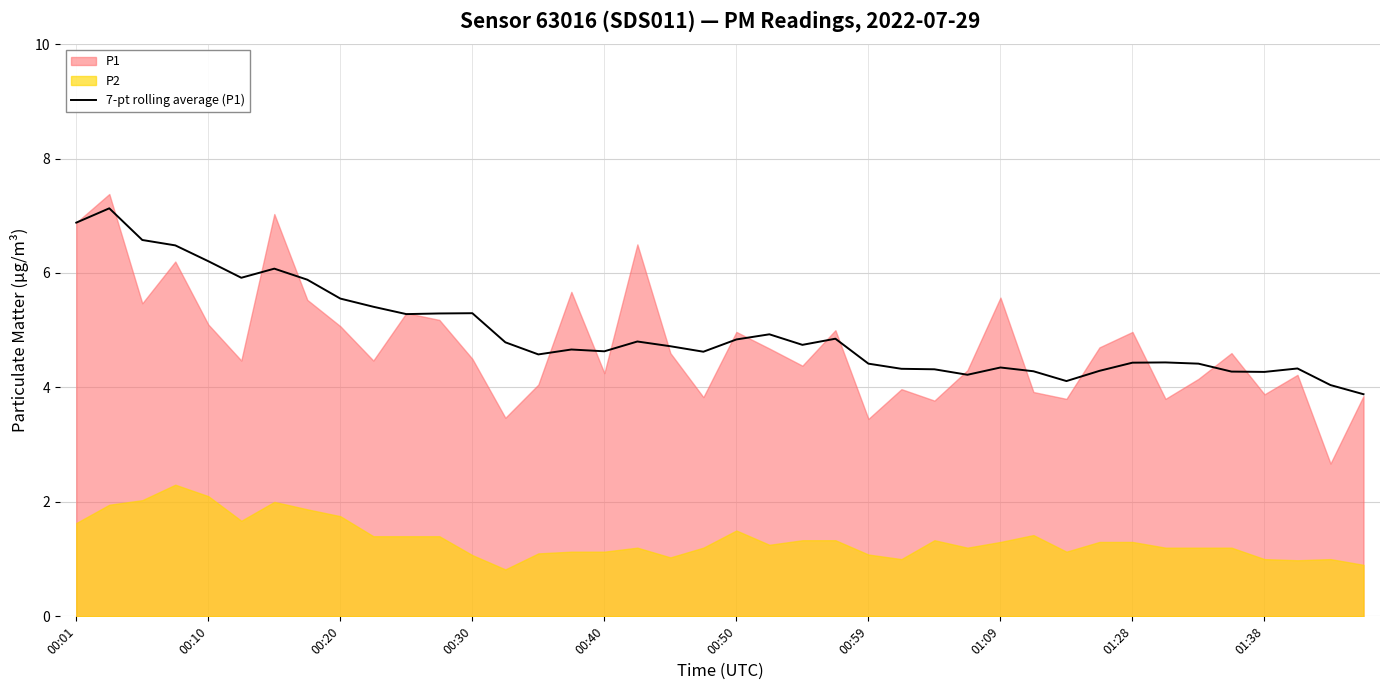

How many data points does each series have?

40